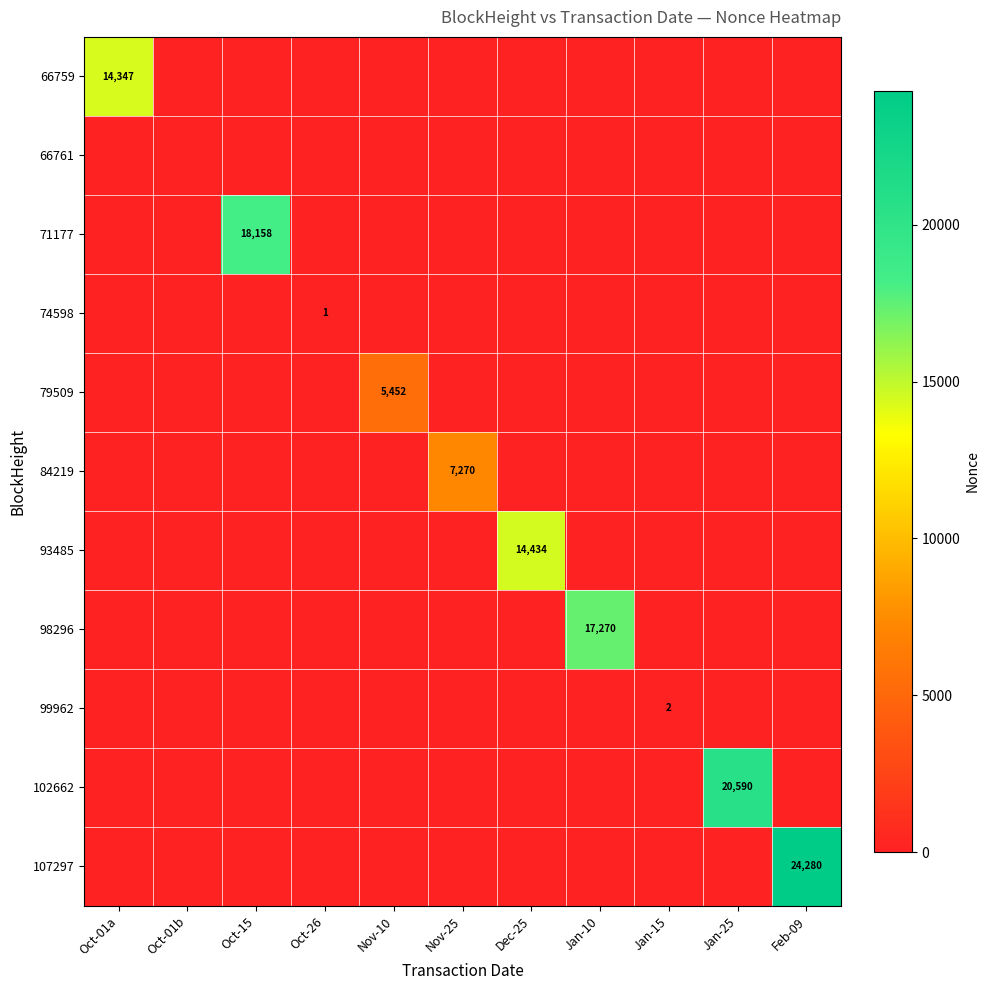

The 66761 series shows 0 at Oct-01a. True or false?

True